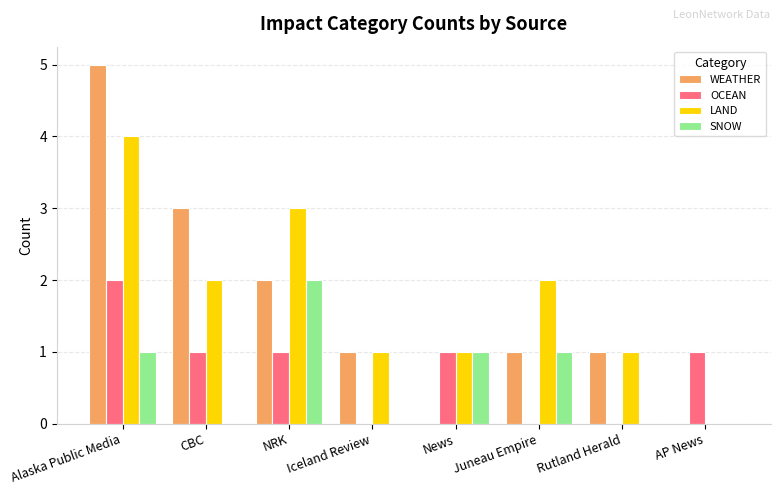

At which category is the sum across all series the highest?

Alaska Public Media